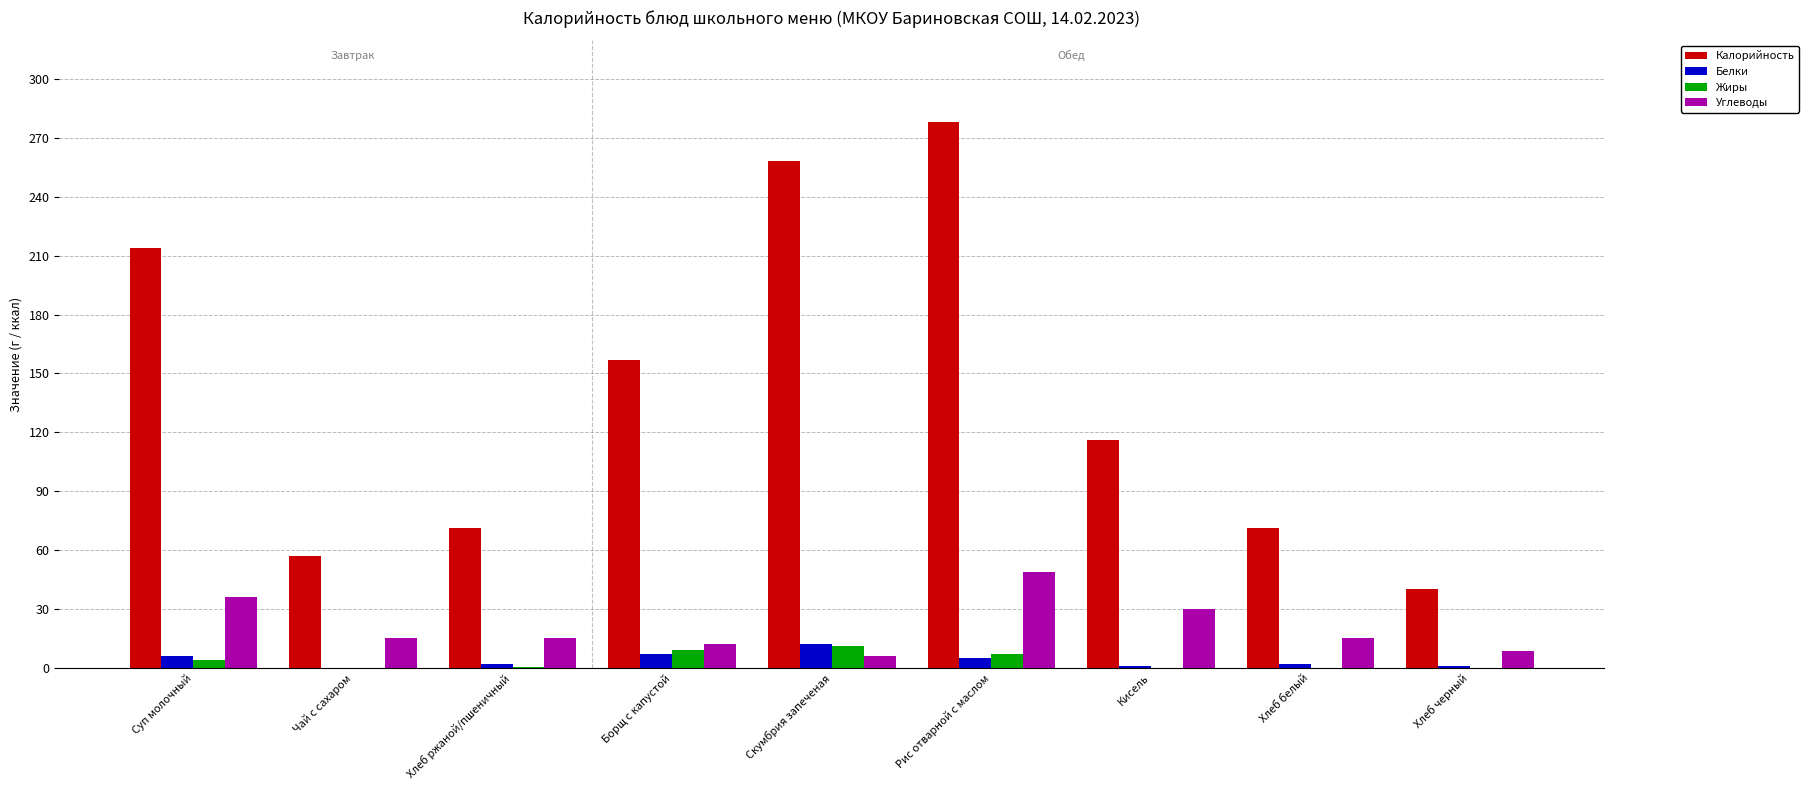

Which series has the largest total across all categories?

Калорийность